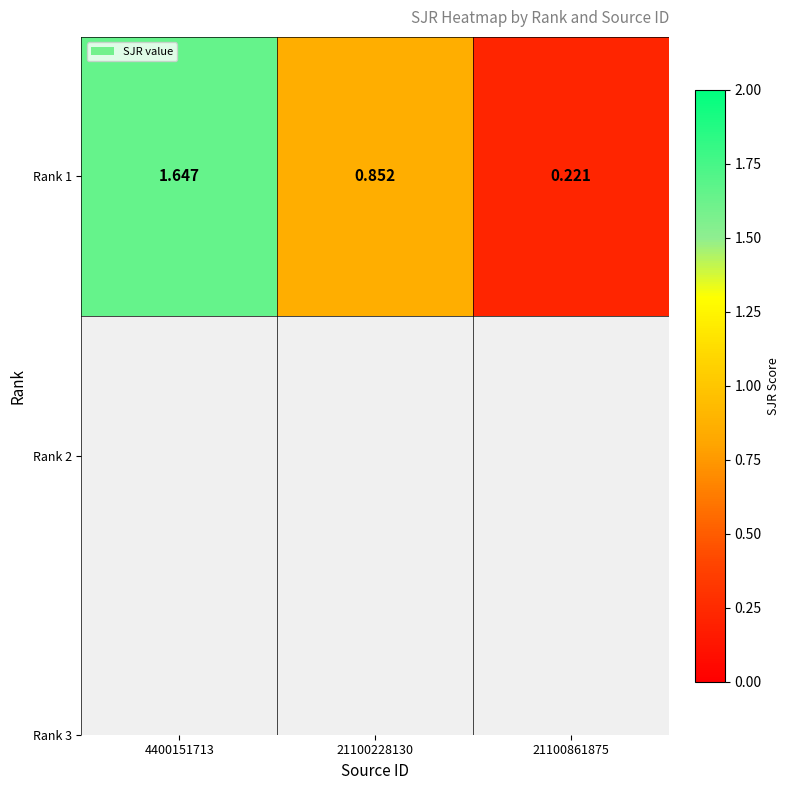

Rank the categories by value from highest to lowest.

4400151713, 21100228130, 21100861875